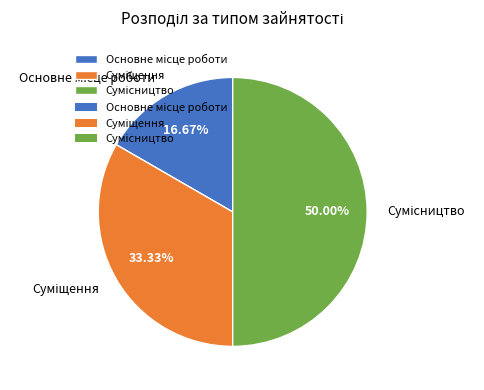

True or false: Сумісництво accounts for 40% of the total.

False